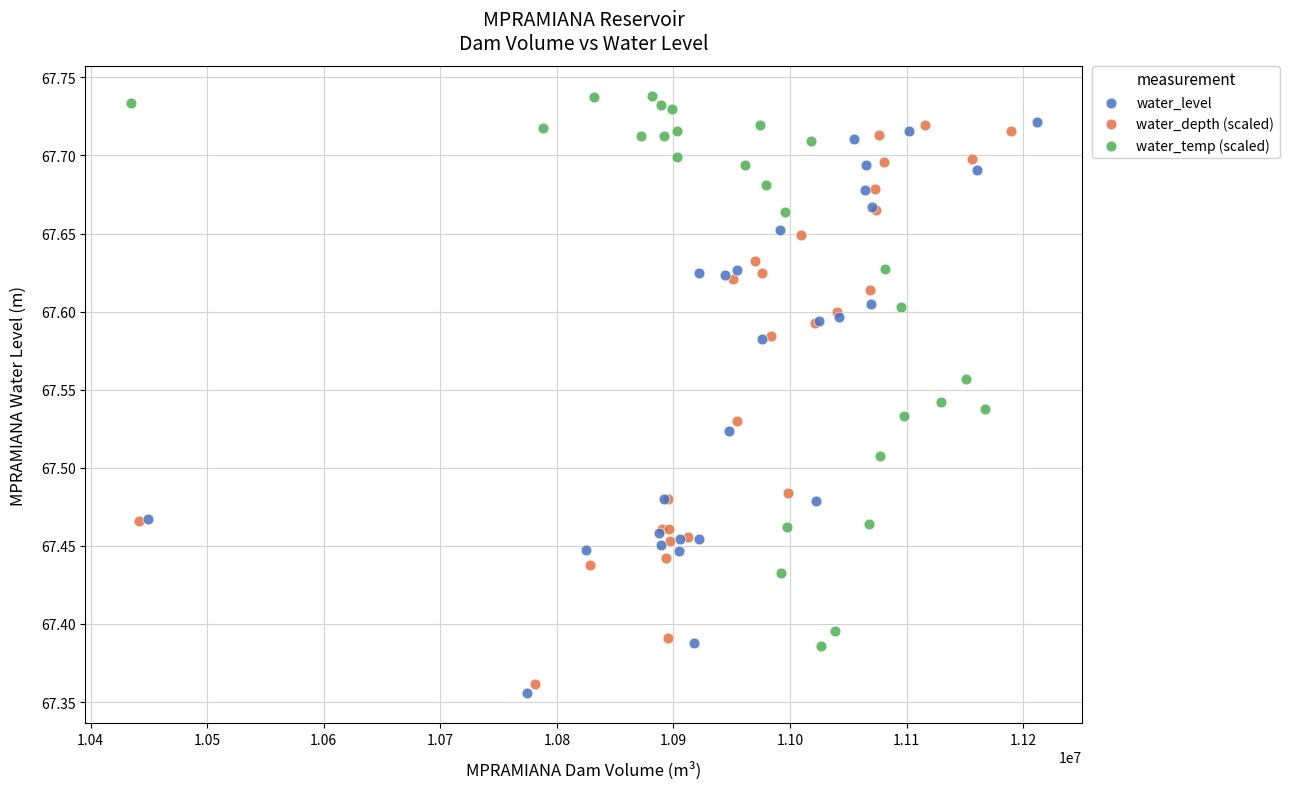

Which series reaches the maximum Y coordinate?

water_temp (scaled)